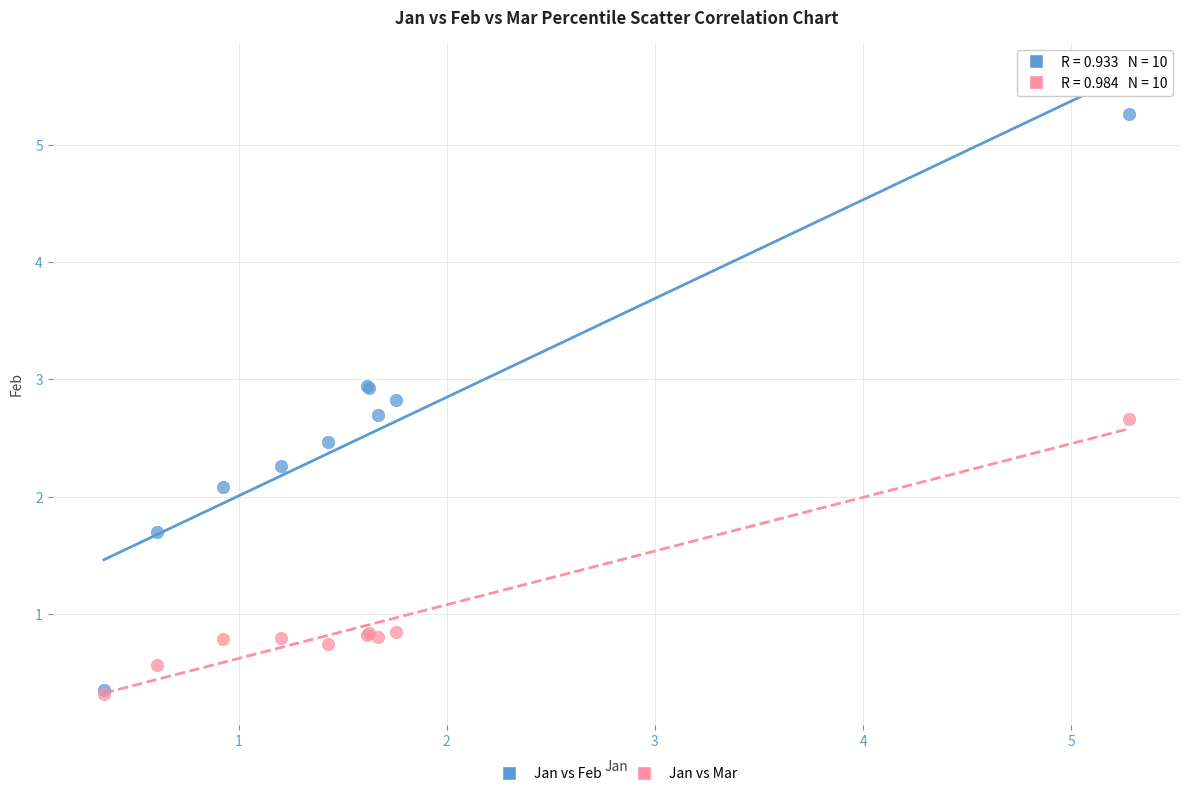

Which series has the widest spread of Y values?

Jan vs Feb